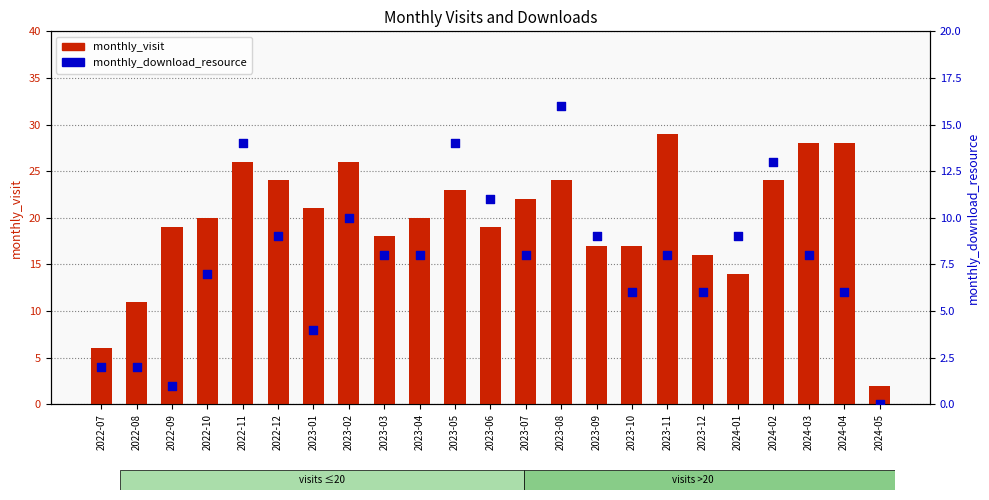

Which series reaches the minimum Y coordinate?

monthly_download_resource